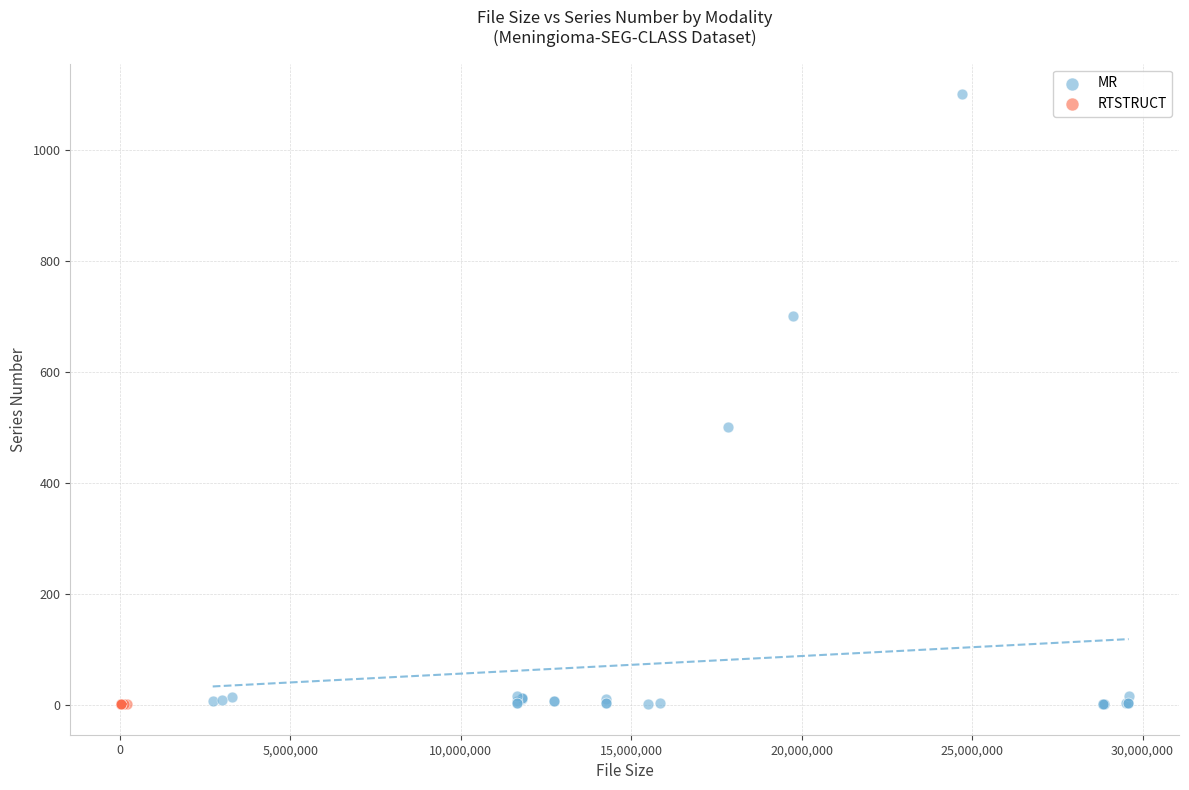

Which series contains the highest Y value?

MR